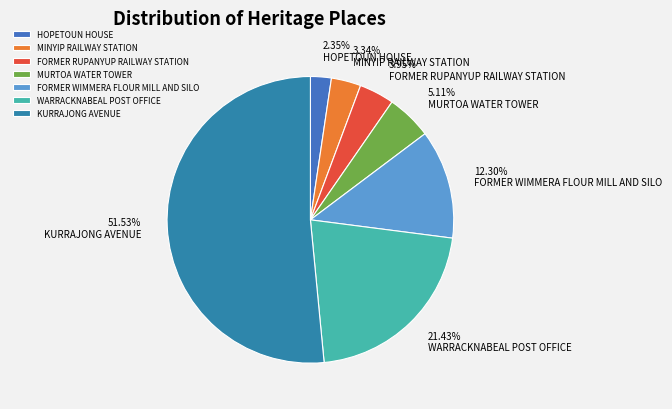

What is the smallest slice in the pie chart?

HOPETOUN HOUSE